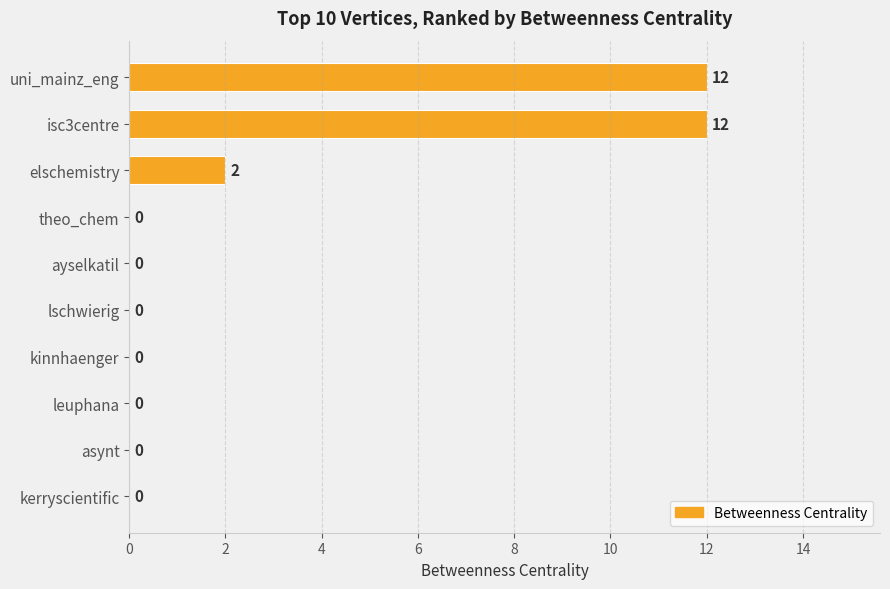

What is the sum of the values at theo_chem and isc3centre?

12